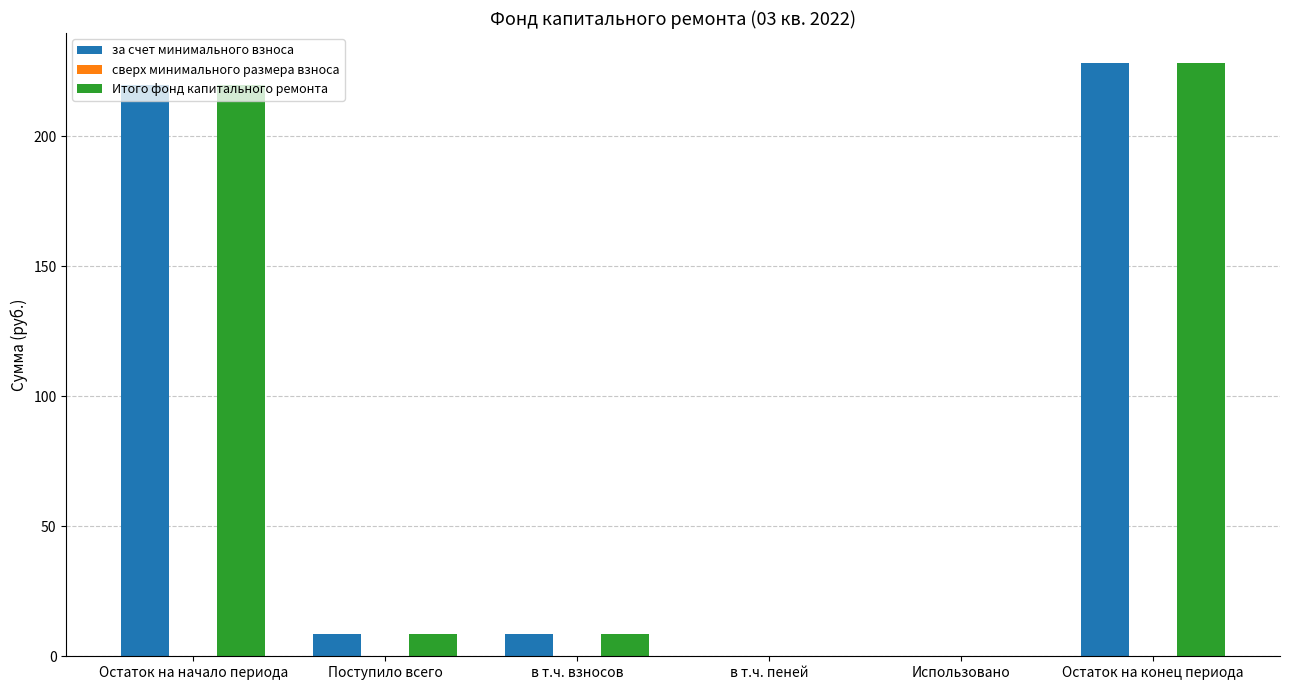

How many groups of bars are there?

6